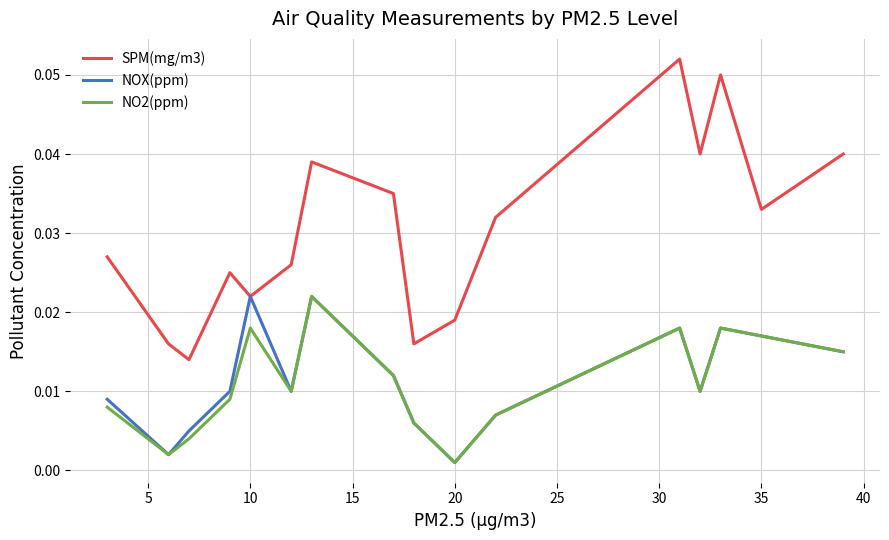

What are all the series names shown in the legend?

SPM(mg/m3), NOX(ppm), NO2(ppm)